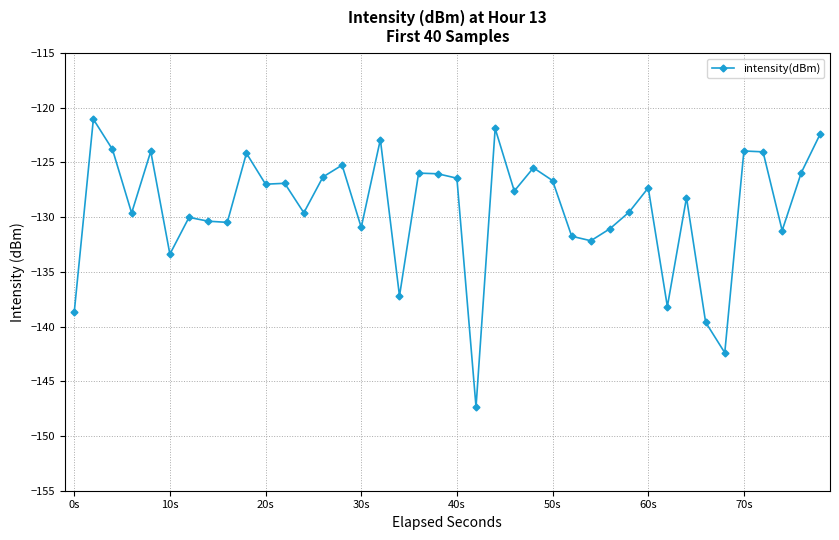

What is the value of the 30th point from the left?

-129.5